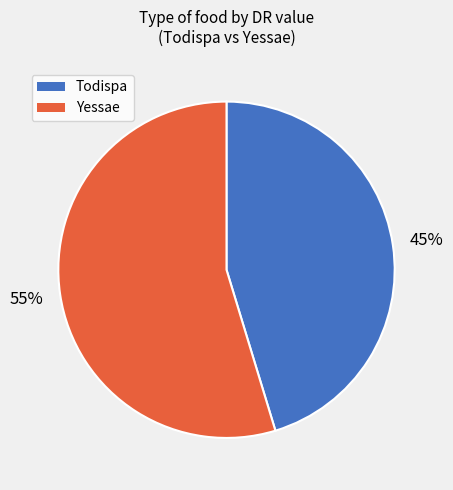

To the nearest percent, what percentage of the pie is Yessae?

55%